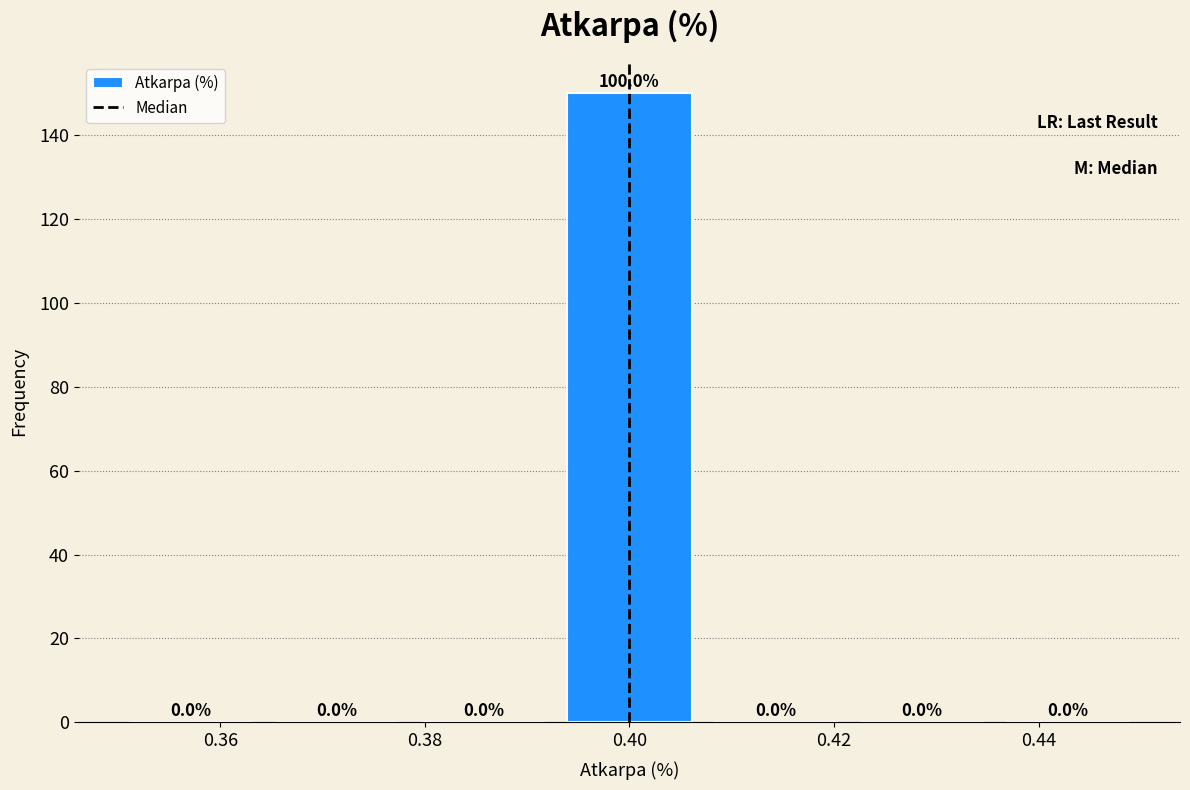

Which range on the x-axis has the tallest bar?

0.392 to 0.408